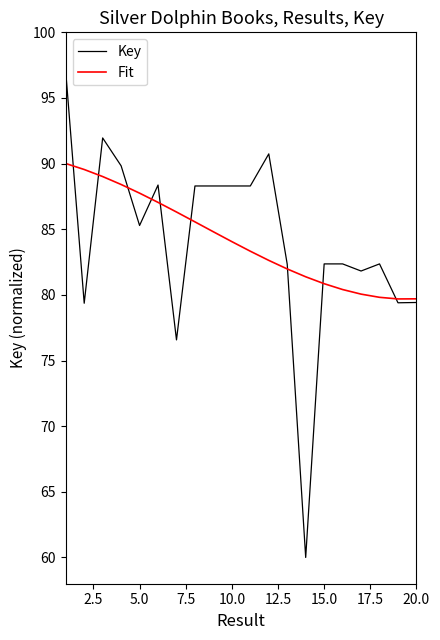

What are all the series names shown in the legend?

Key, Fit